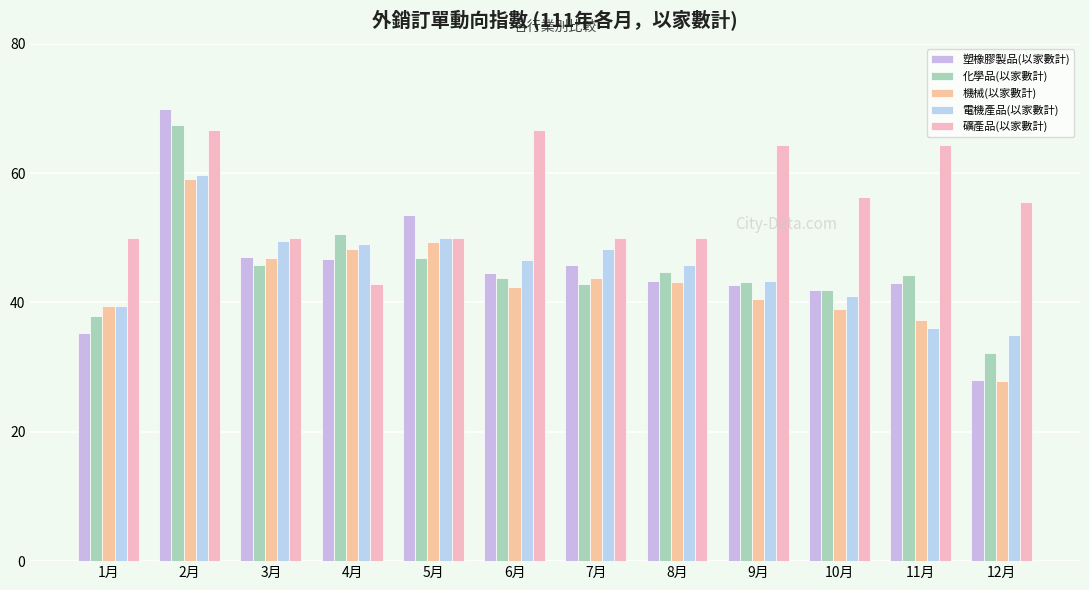

How many groups of bars are there?

12